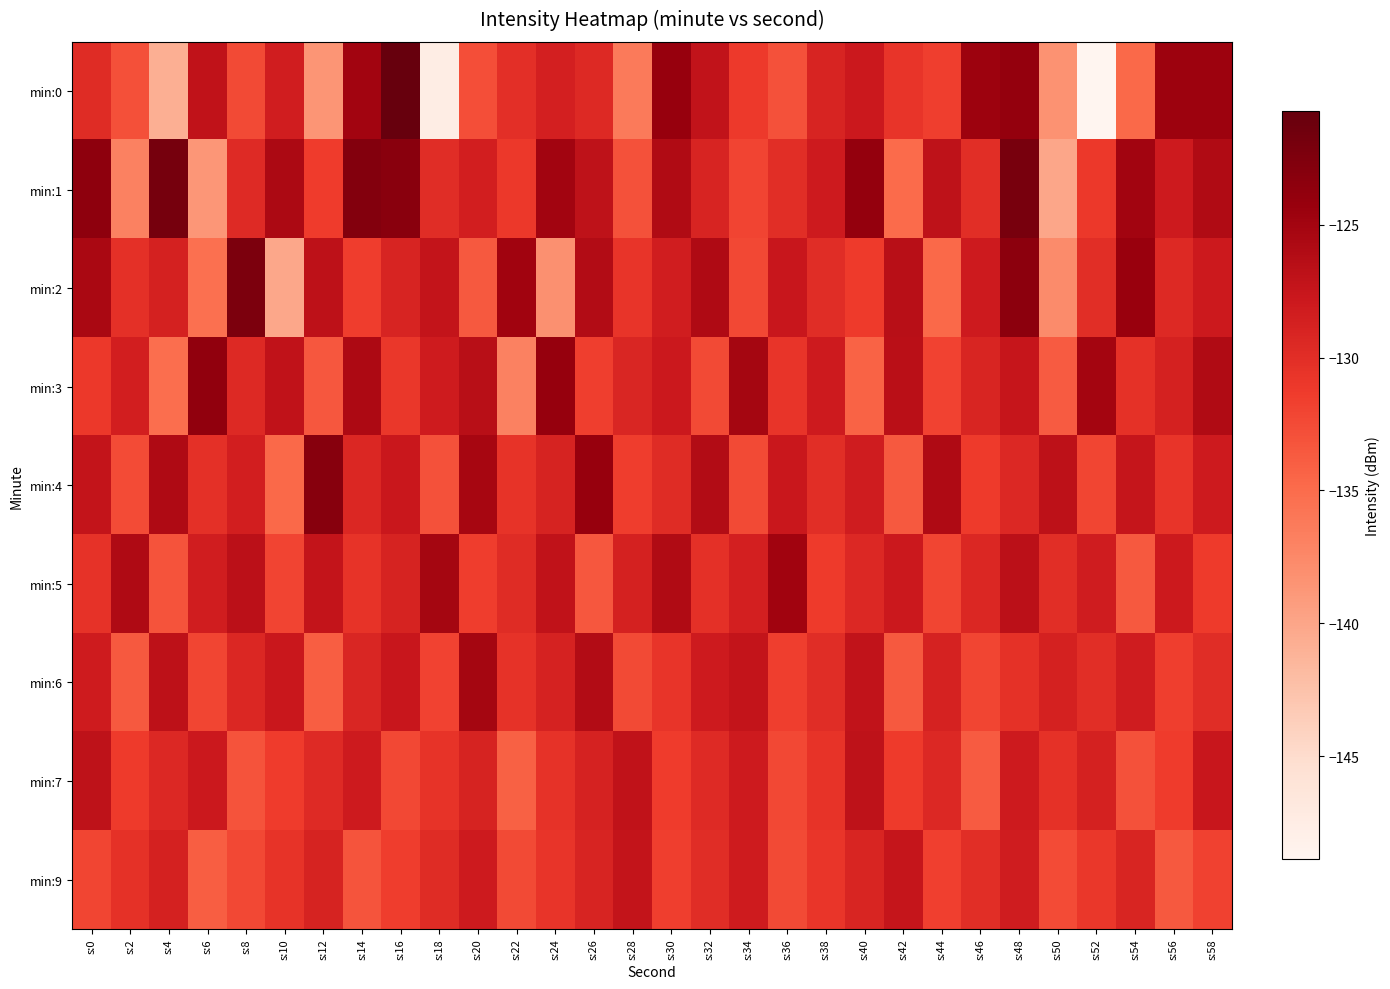

Which has a higher value, s:8 or s:12?

s:8